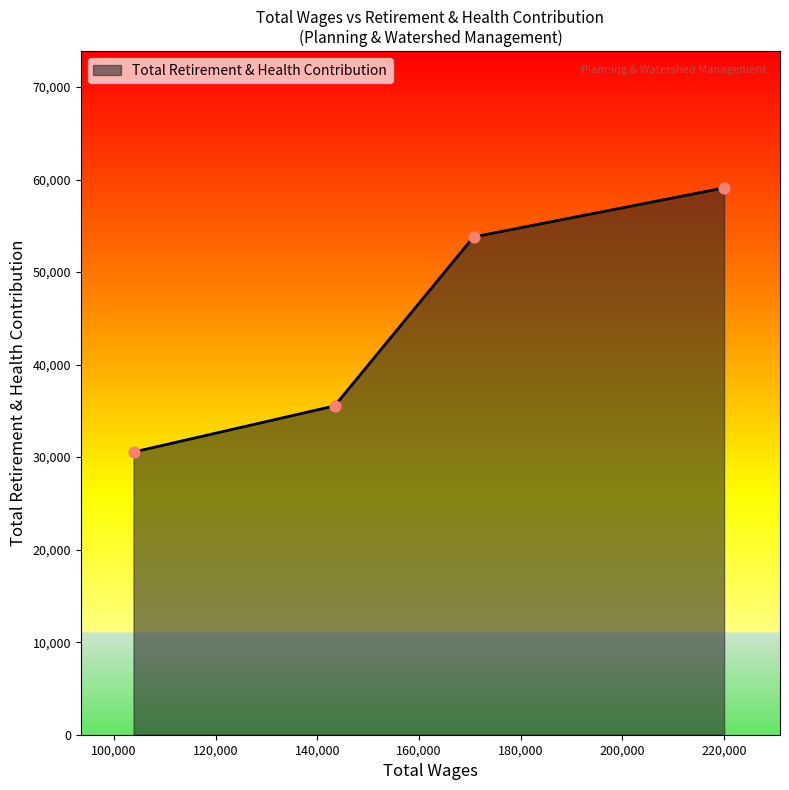

What is the maximum value shown in the chart?

59098